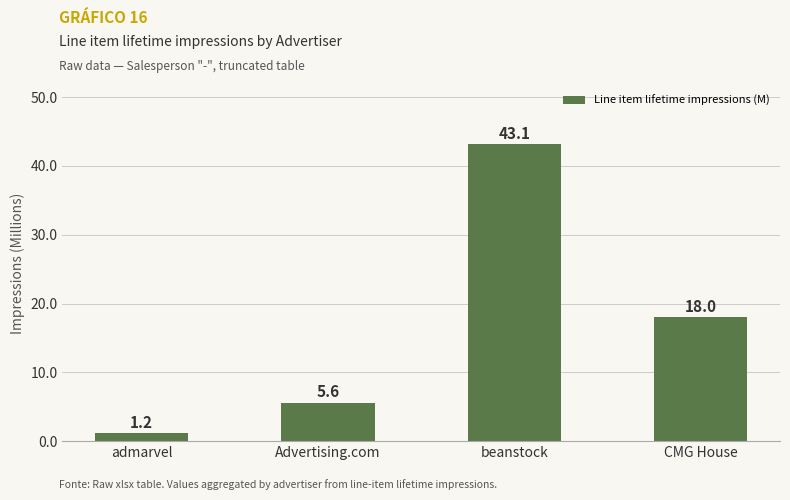

Reading right to left, what are all the values shown in this chart?

CMG House=18.0	beanstock=43.1	Advertising.com=5.6	admarvel=1.2